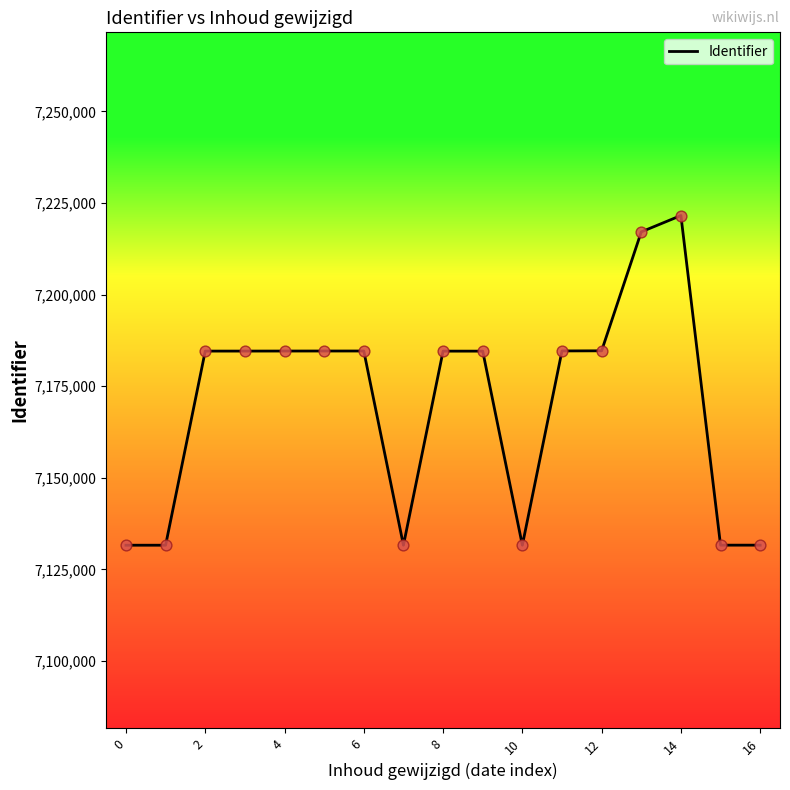

What is the greatest value displayed?

7221574